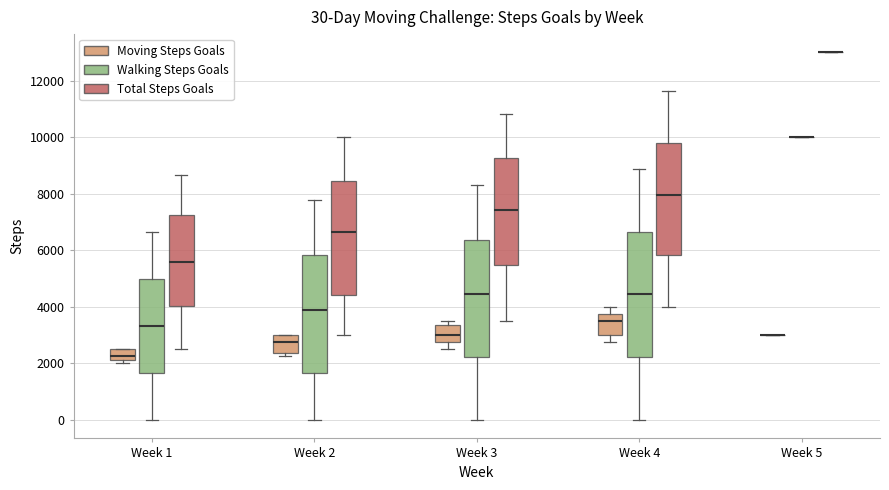

Comparing the boxes themselves (not the whiskers), which one is the tallest?

Week 4 (Walking Steps Goals)